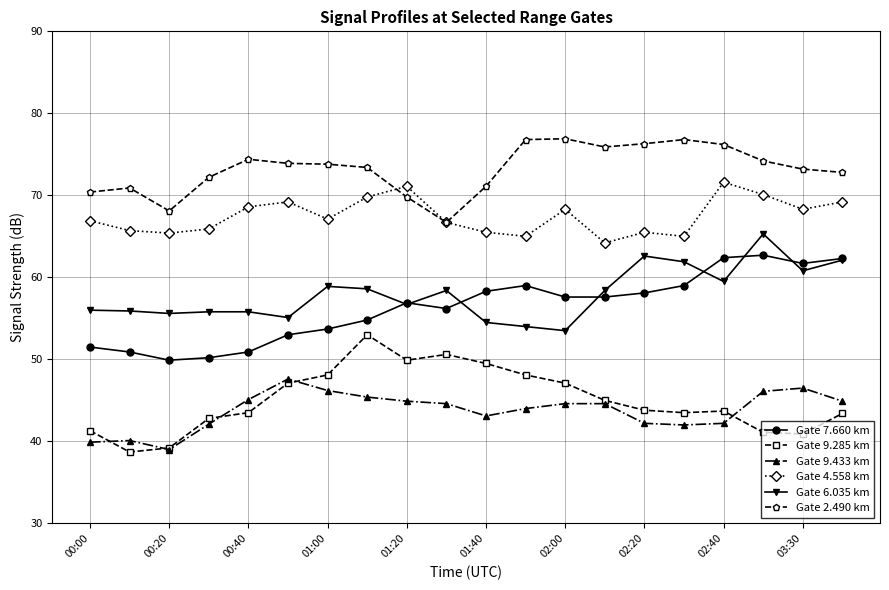

Does the chart have visible grid lines?

Yes